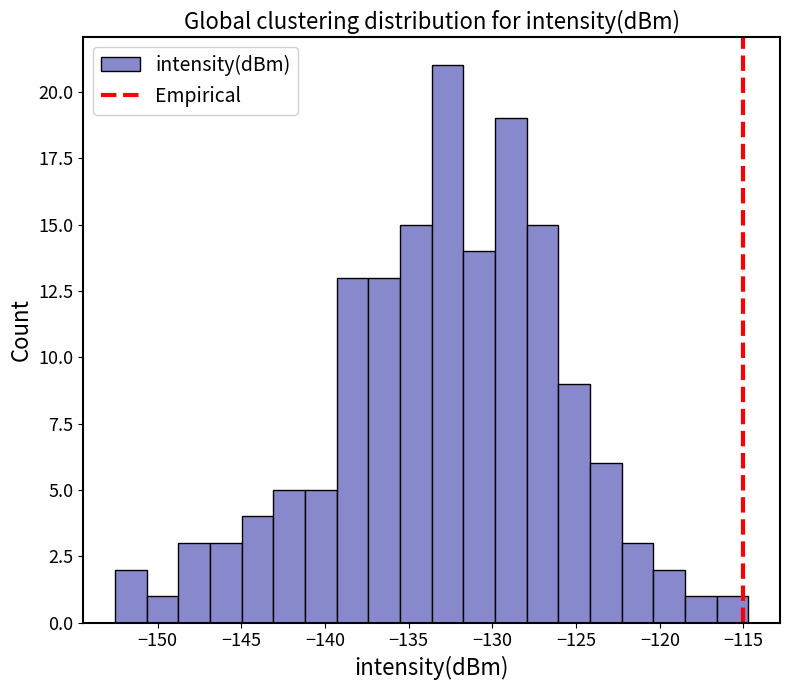

Around what value on the x-axis is the tallest bar? Give the approximate position of its centre, as read against the axis.

-132.5